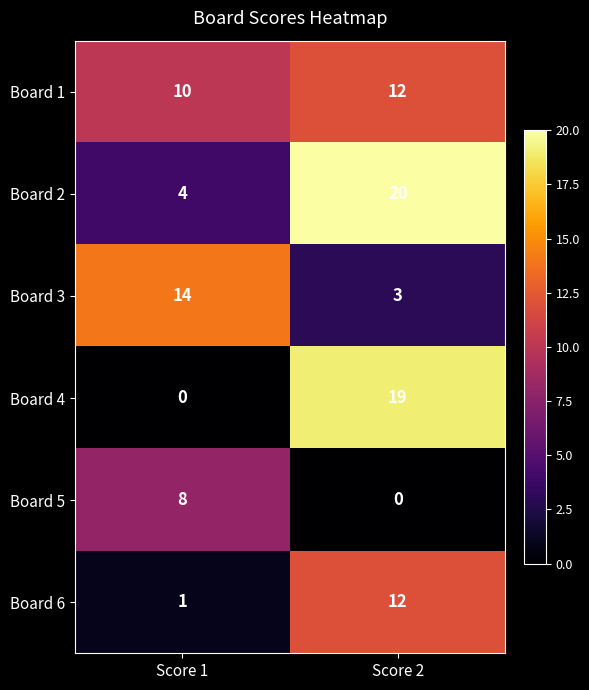

What is the greatest value displayed?

20